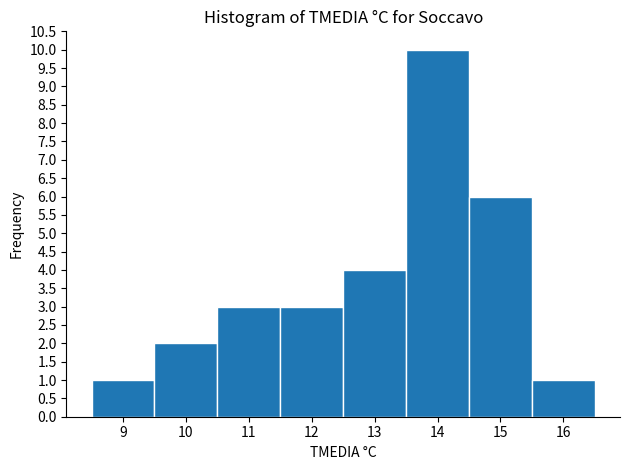

Reading left to right, transcribe this chart: for each bar, give the range it covers on the x-axis and its height. The values are not printed on the chart, so give them approximately, as read against the axis.

8.5 to 9.5: 1
9.5 to 10.5: 2
10.5 to 11.5: 3
11.5 to 12.5: 3
12.5 to 13.5: 4
13.5 to 14.5: 10
14.5 to 15.5: 6
15.5 to 16.5: 1